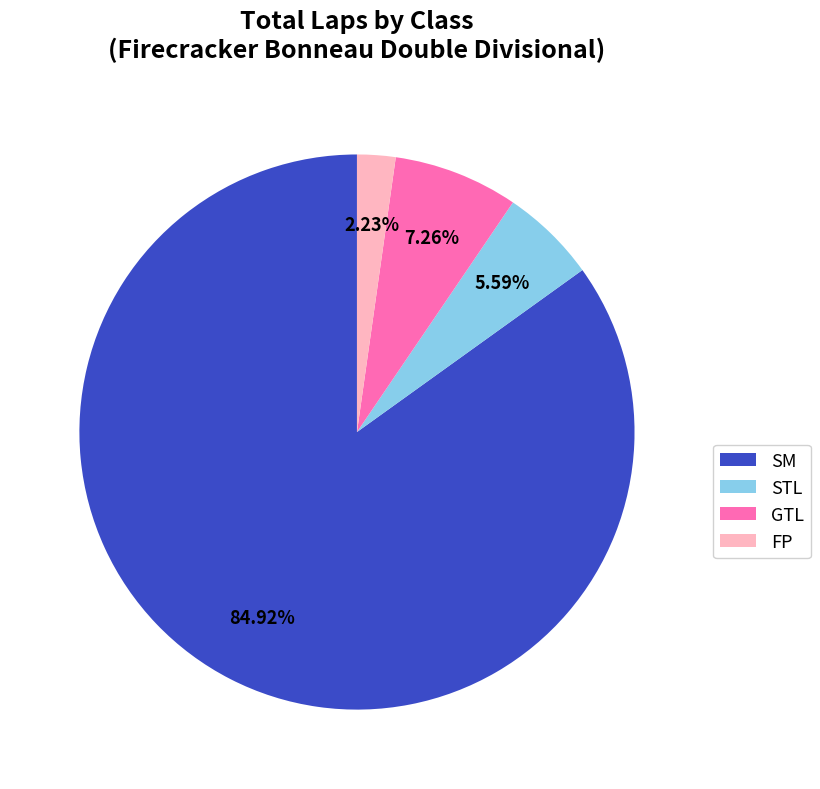

Does any single category account for the majority?

Yes